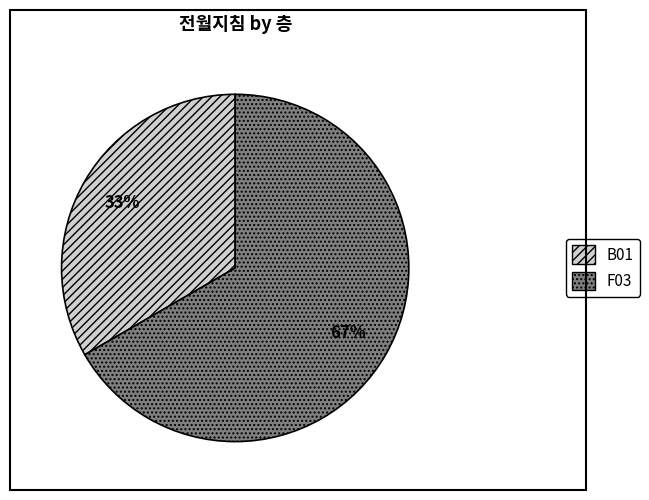

Rank the categories by value from lowest to highest.

B01, F03